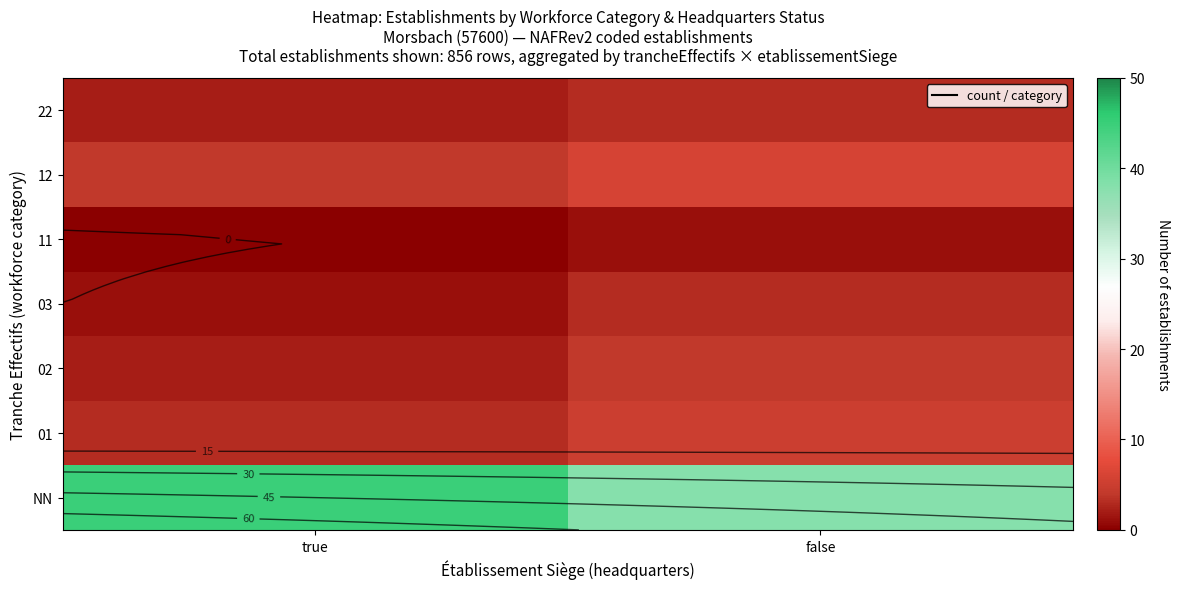

The 03 series shows 3 at false. True or false?

True